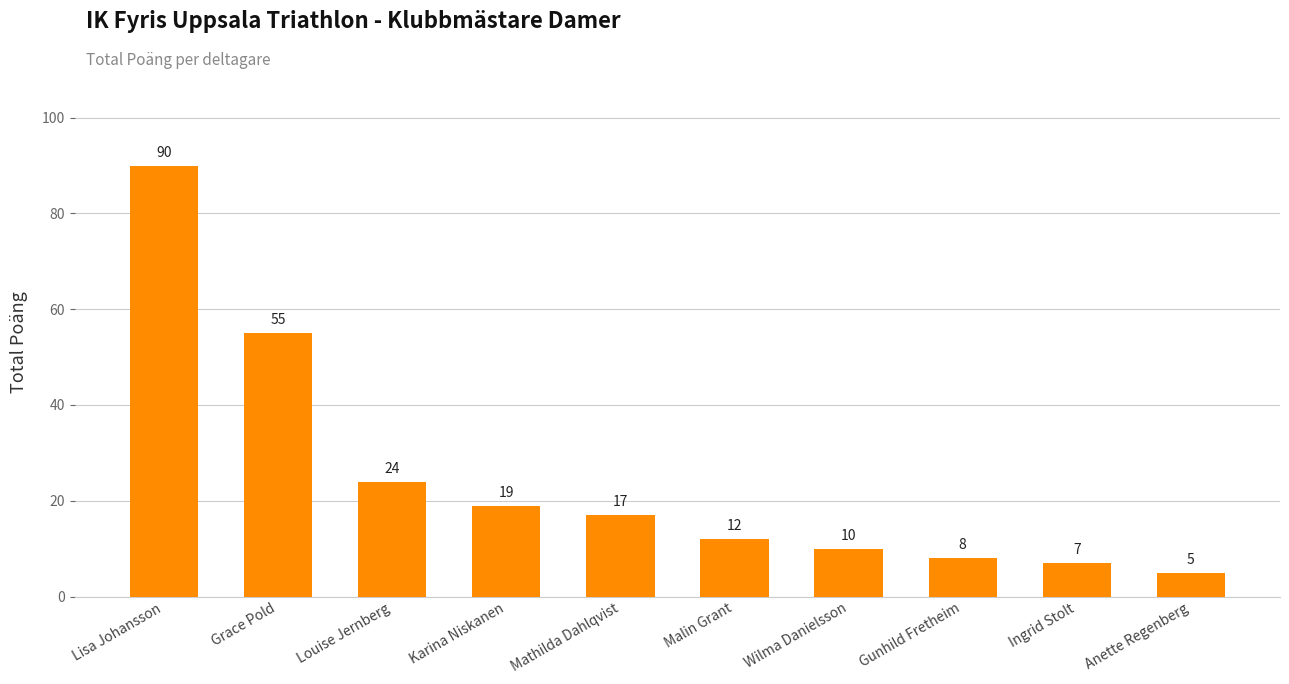

Which has a higher value, Wilma Danielsson or Karina Niskanen?

Karina Niskanen